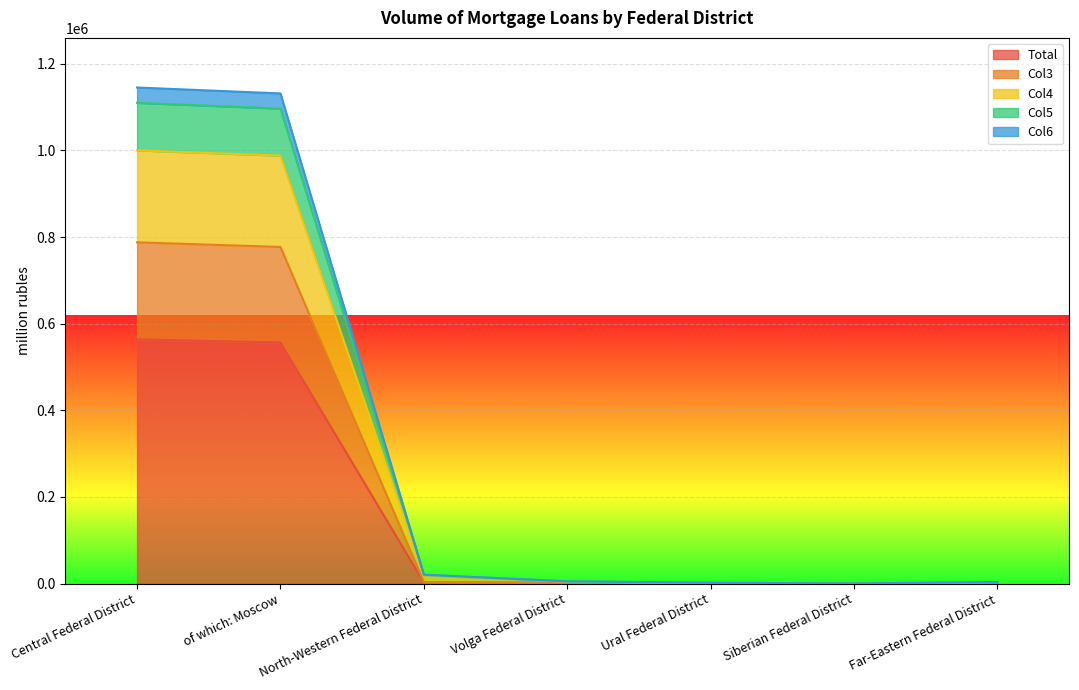

True or false: Total and Col5 cross at least once.

False